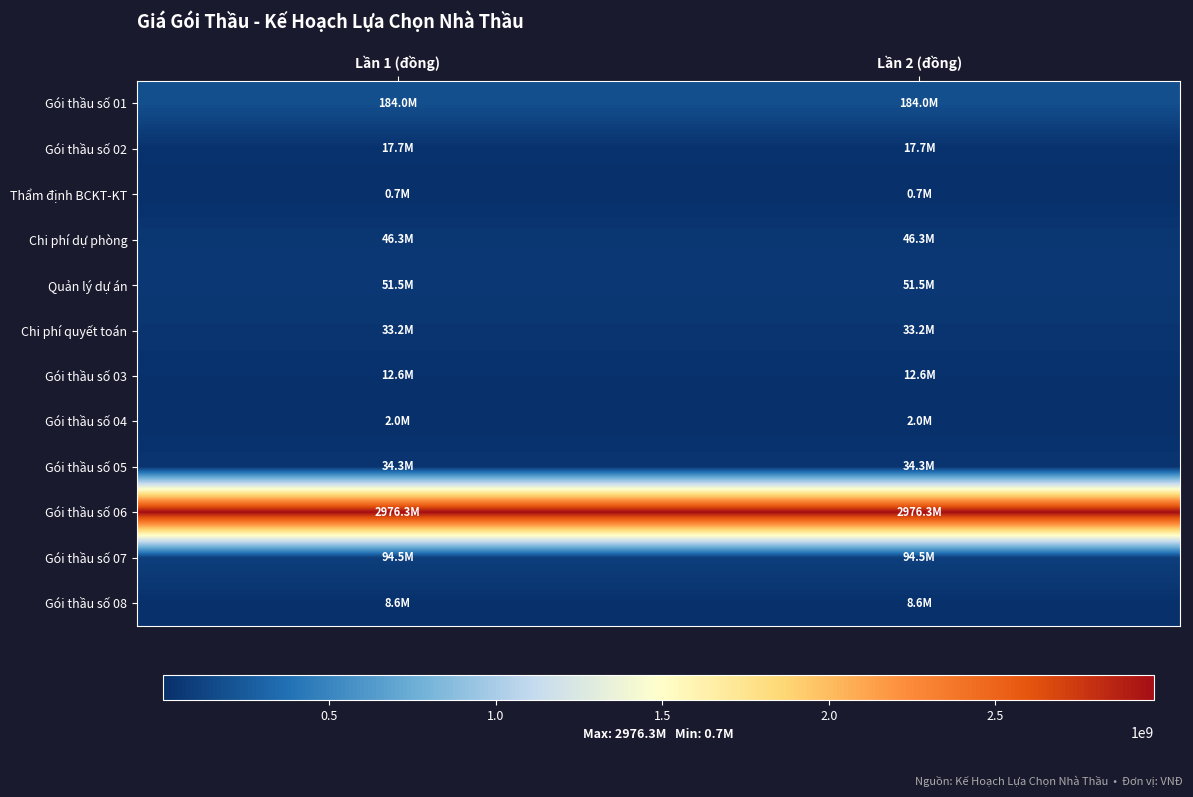

Reading right to left, what are all the values shown in this chart?

Gói thầu số 01: Lần 2 (đồng)=183954000	Lần 1 (đồng)=183954000
Gói thầu số 02: Lần 2 (đồng)=17744000	Lần 1 (đồng)=17744000
Thẩm định BCKT-KT: Lần 2 (đồng)=665000	Lần 1 (đồng)=665000
Chi phí dự phòng: Lần 2 (đồng)=46311000	Lần 1 (đồng)=46311000
Quản lý dự án: Lần 2 (đồng)=51479400	Lần 1 (đồng)=51479400
Chi phí quyết toán: Lần 2 (đồng)=33250000	Lần 1 (đồng)=33250000
Gói thầu số 03: Lần 2 (đồng)=12575000	Lần 1 (đồng)=12575000
Gói thầu số 04: Lần 2 (đồng)=2000000	Lần 1 (đồng)=2000000
Gói thầu số 05: Lần 2 (đồng)=34319600	Lần 1 (đồng)=34319600
Gói thầu số 06: Lần 2 (đồng)=2976299000	Lần 1 (đồng)=2976299000
Gói thầu số 07: Lần 2 (đồng)=94465000	Lần 1 (đồng)=94465000
Gói thầu số 08: Lần 2 (đồng)=8627000	Lần 1 (đồng)=8627000